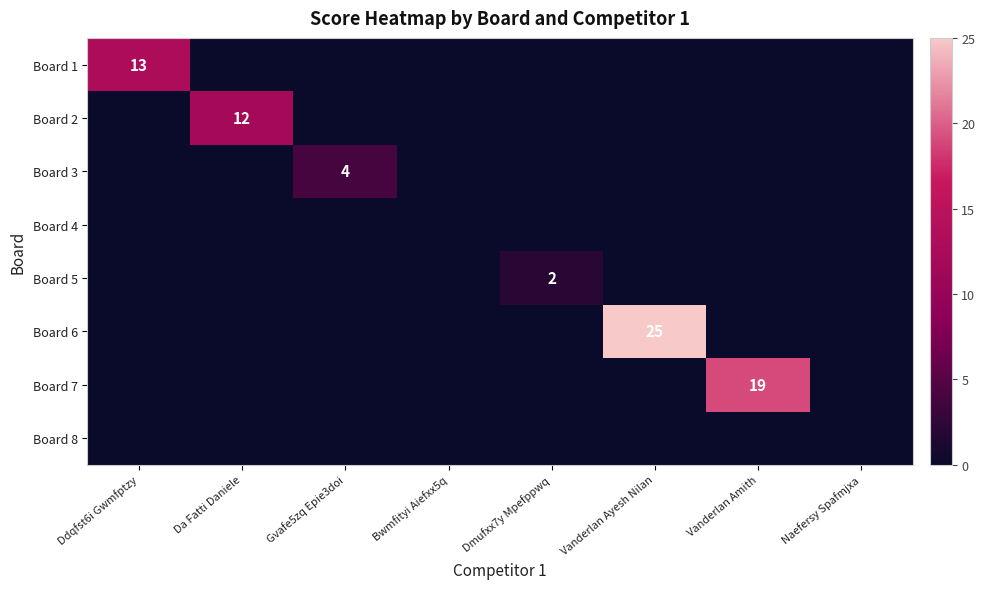

Is the value of Board 5 at Naefersy Spafmjxa greater than the value of Board 2 at Naefersy Spafmjxa?

No